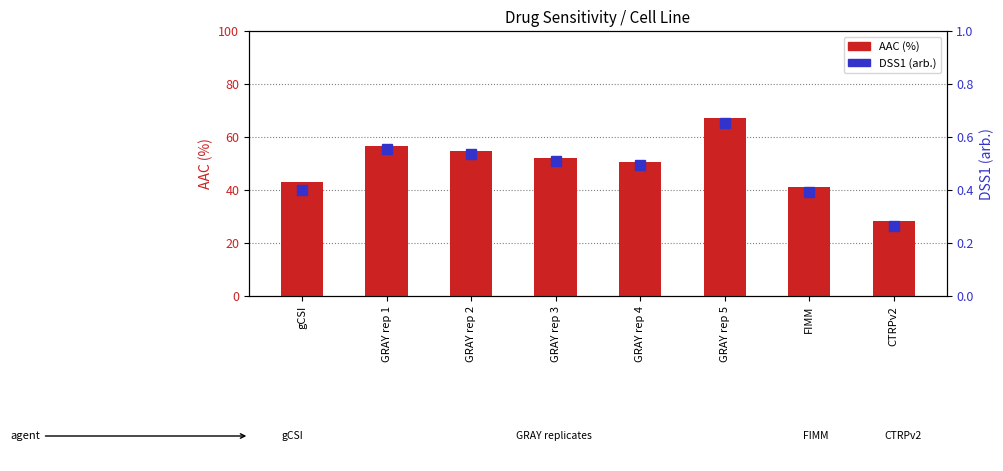

Reading left to right, transcribe all the data shown in this chart.

AAC (%): gCSI=43.0	GRAY rep 1=56.6	GRAY rep 2=54.6	GRAY rep 3=52.1	GRAY rep 4=50.6	GRAY rep 5=67.1	FIMM=41.1	CTRPv2=28.1
DSS1 (arb.): gCSI=0.4	GRAY rep 1=0.6	GRAY rep 2=0.5	GRAY rep 3=0.5	GRAY rep 4=0.5	GRAY rep 5=0.7	FIMM=0.4	CTRPv2=0.3